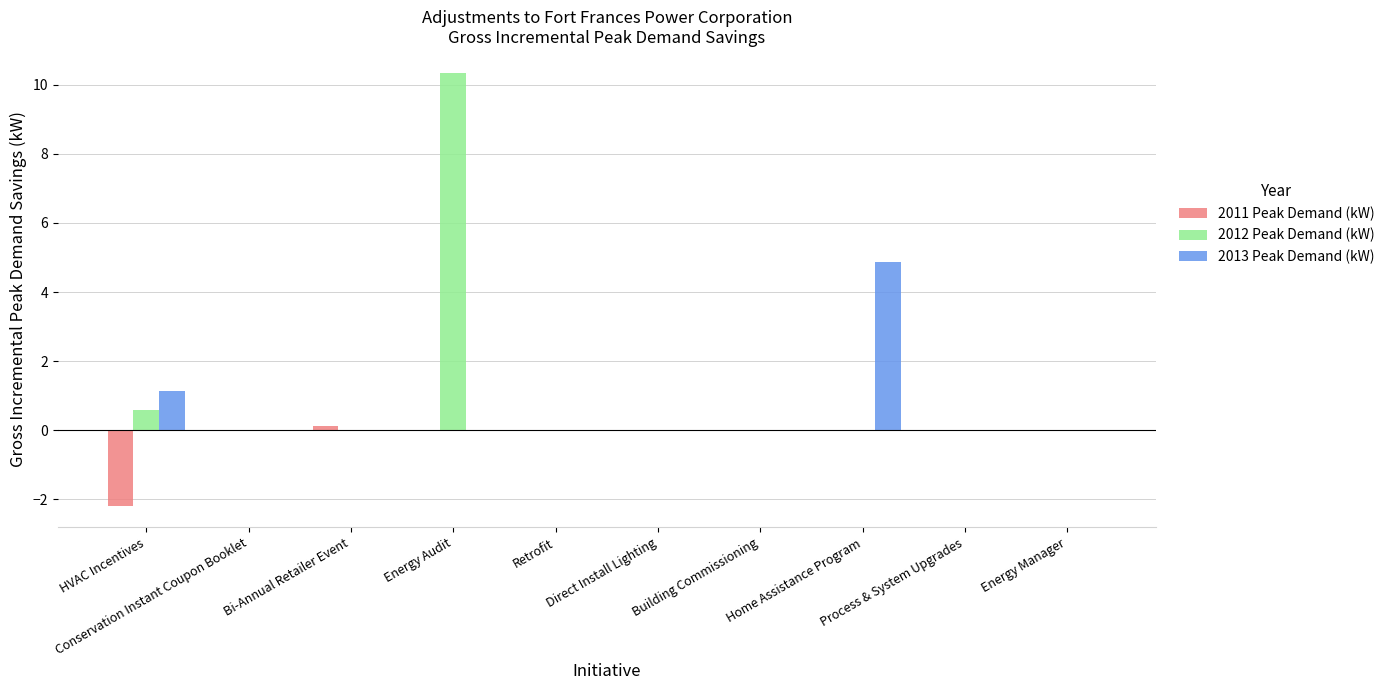

The value of 2011 Peak Demand (kW) at Bi-Annual Retailer Event is 0.1. True or false?

True